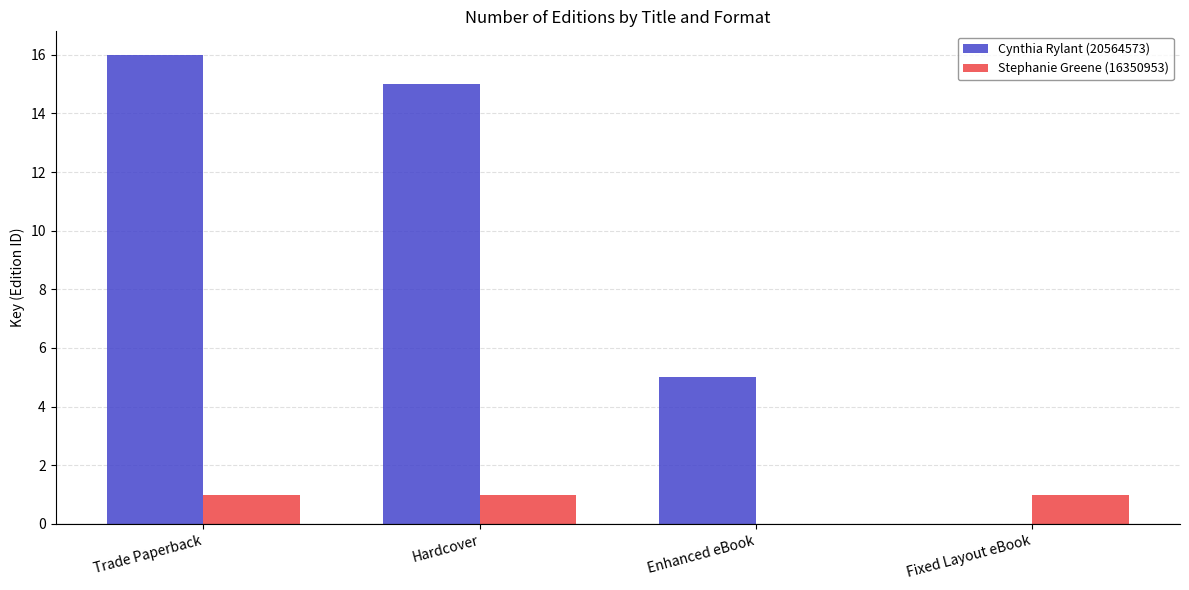

At which category is the sum across all series the highest?

Trade Paperback